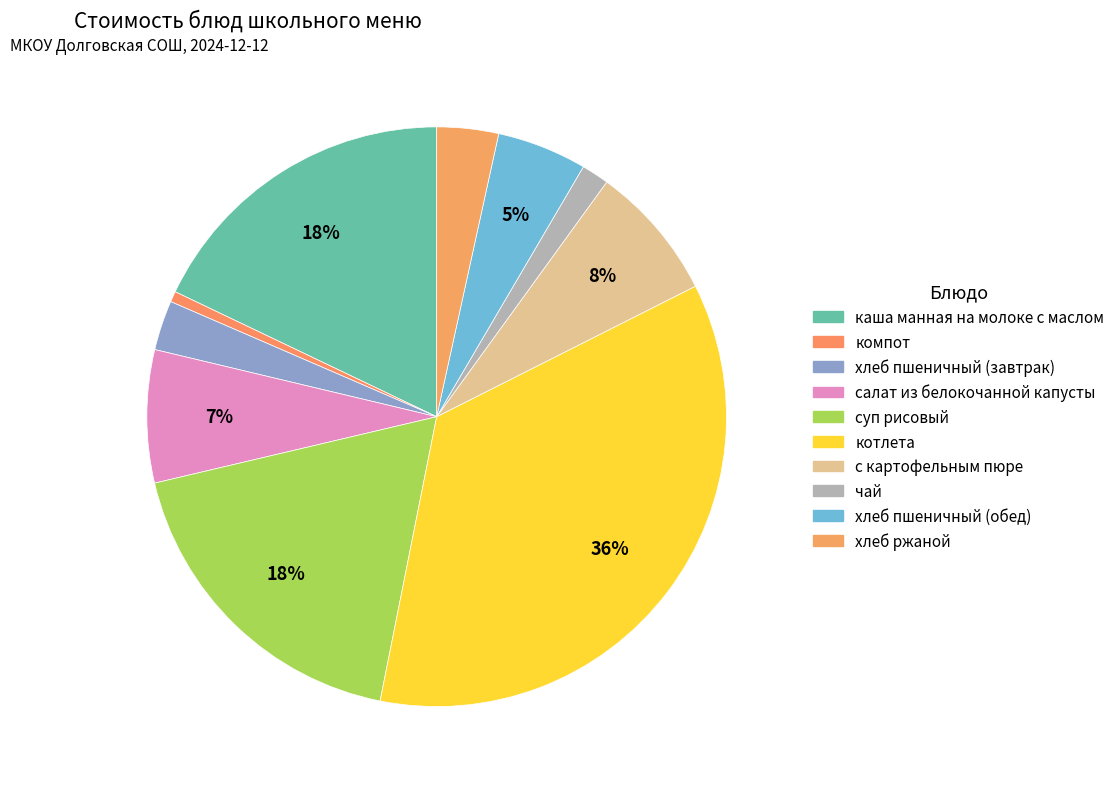

Which category has the biggest portion of the pie?

котлета